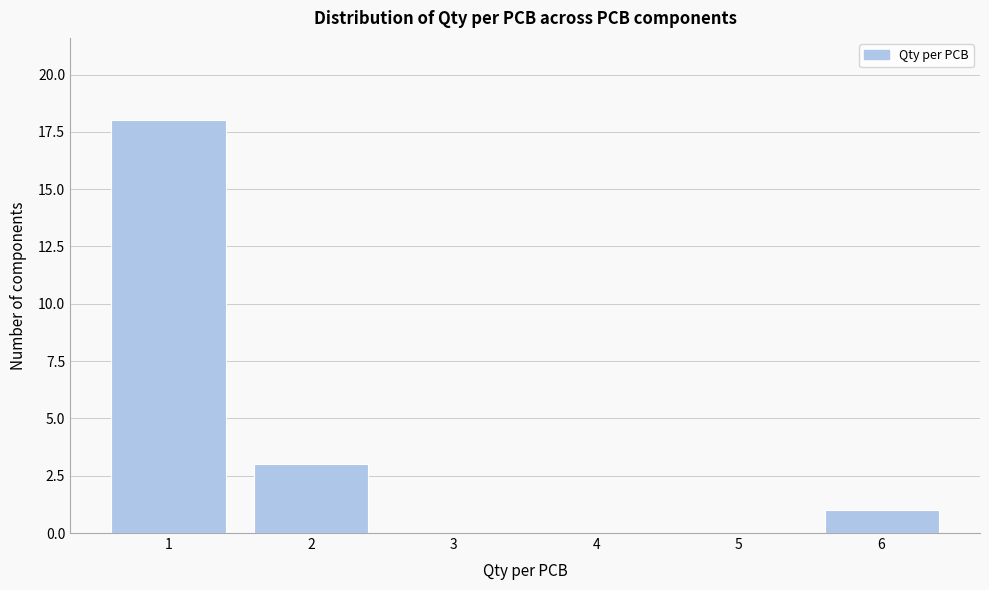

Over which range of the x-axis is the bar tallest?

0.5 to 1.5